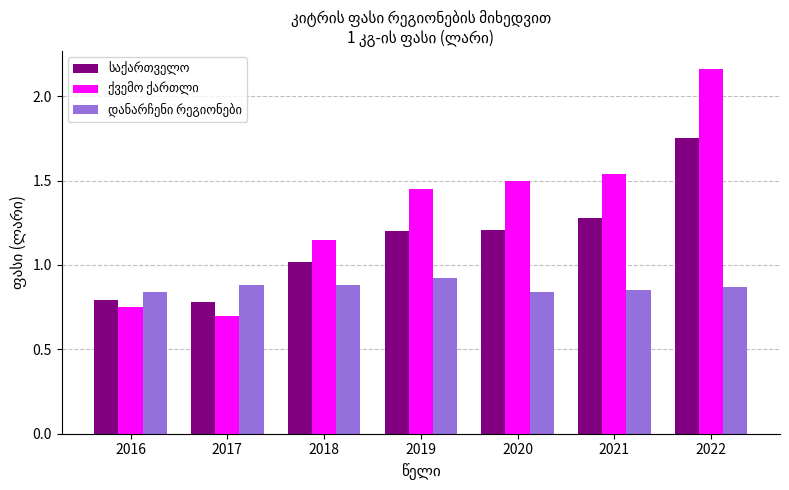

Which label corresponds to the largest value in the chart?

2022